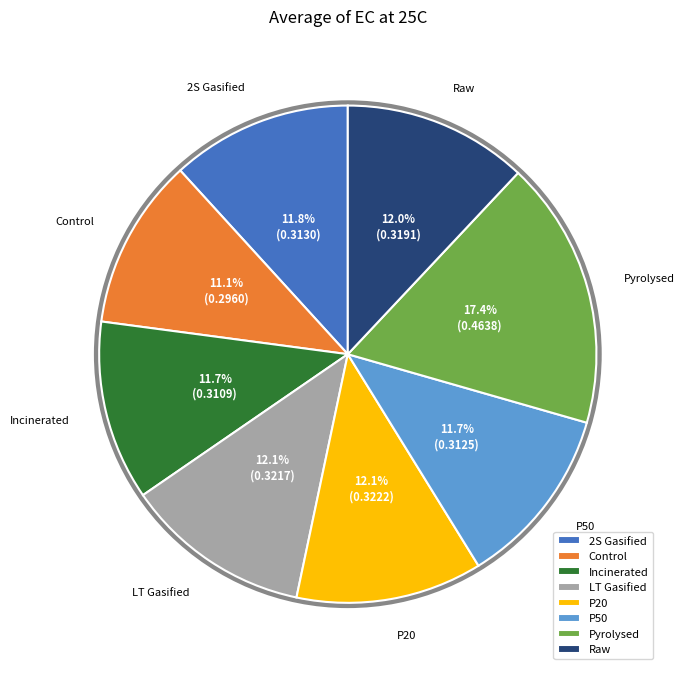

Is it true that 2S Gasified is 17% of the pie?

False